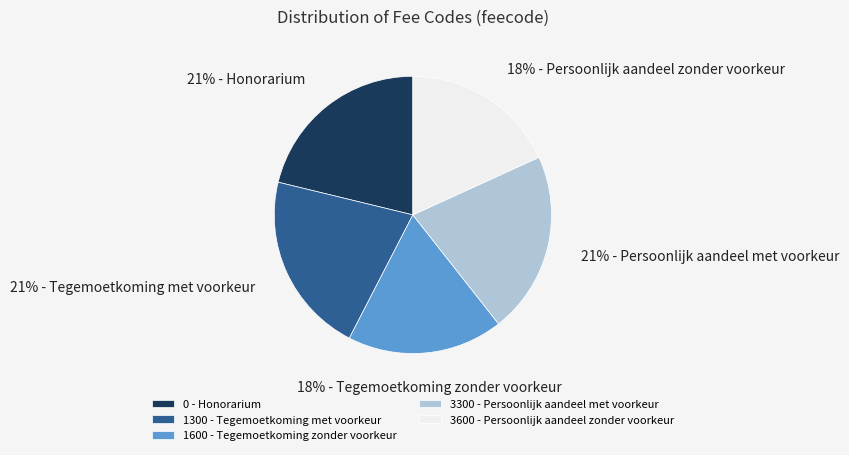

How many segments does this pie chart have?

5